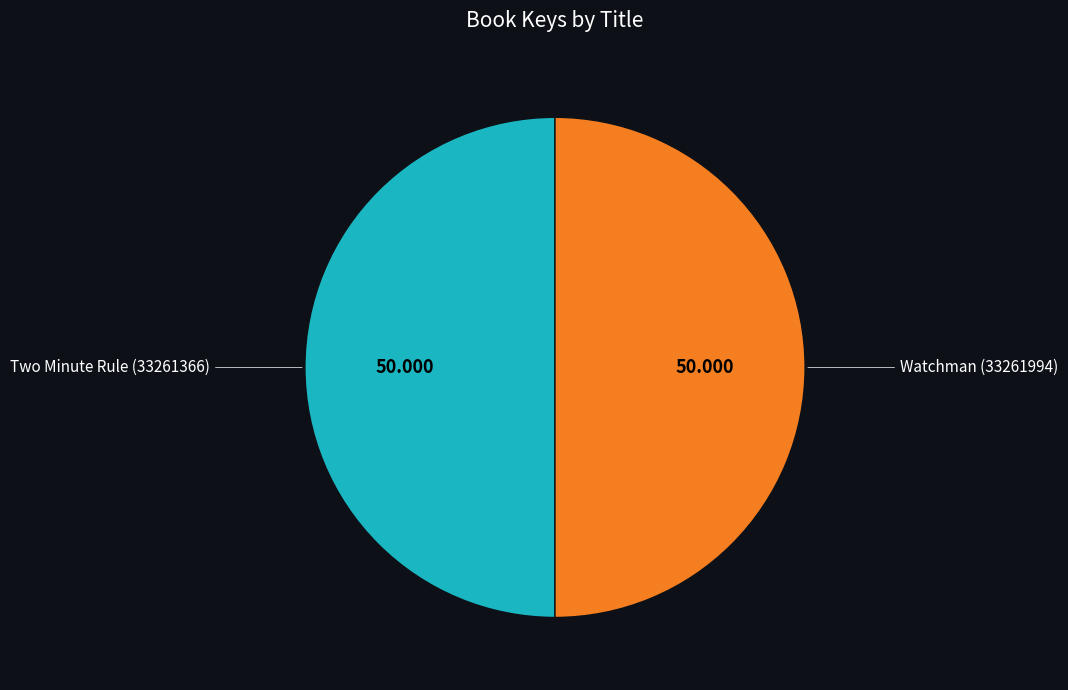

Combined, do Watchman (33261994) and Two Minute Rule (33261366) account for over 50%?

Yes